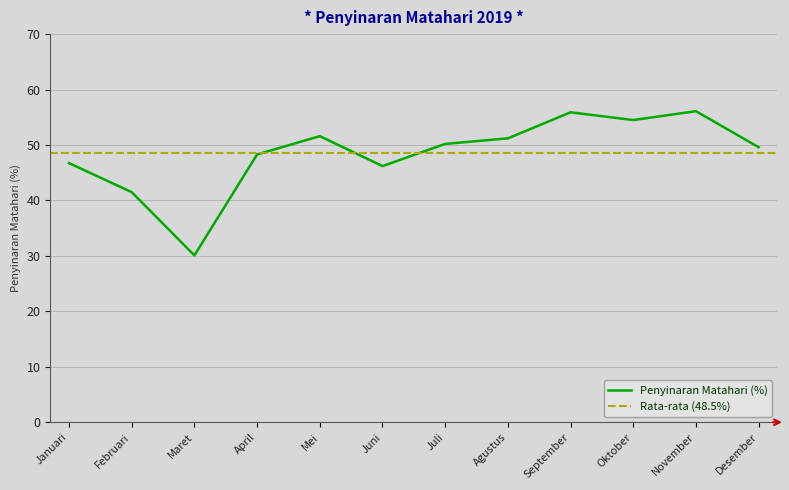

What is the difference between the maximum and second lowest values?

14.6